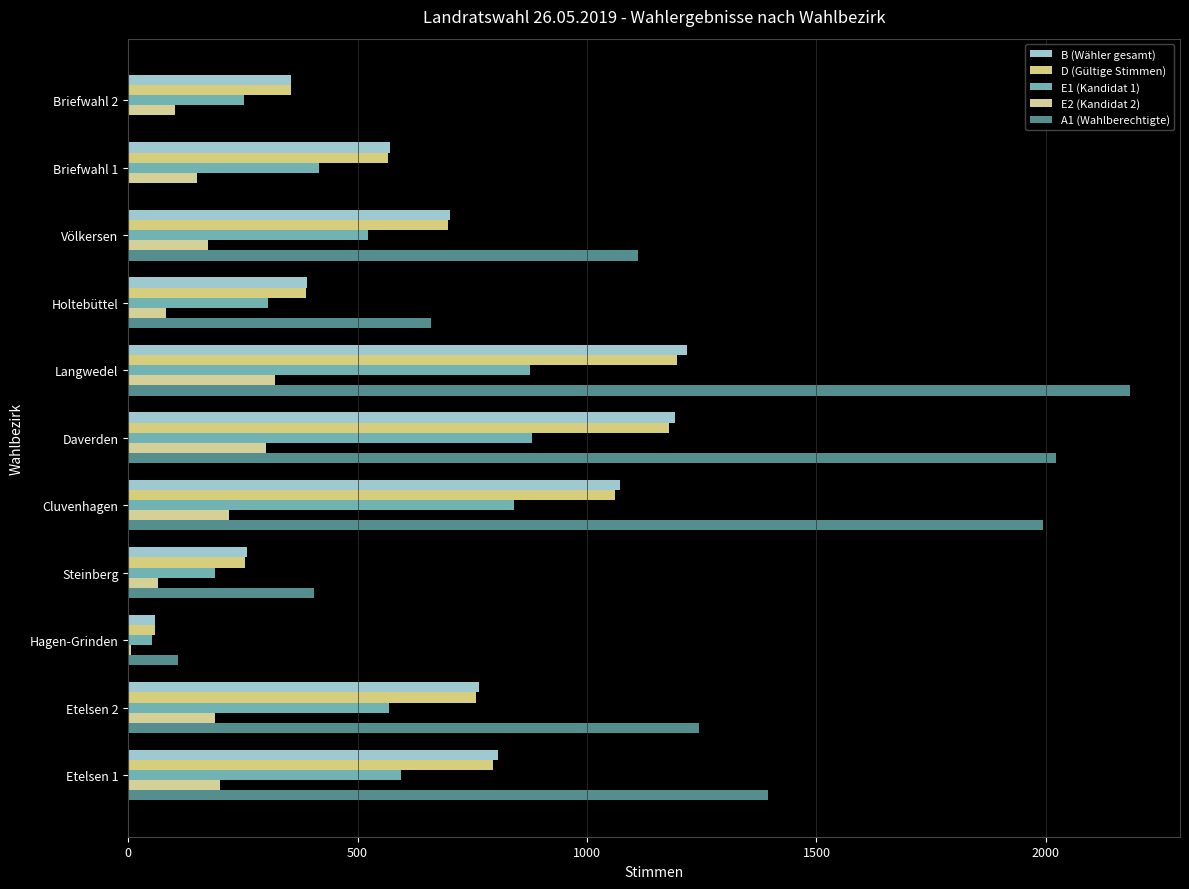

What is the difference between the second highest and minimum values in the D (Gültige Stimmen) series?

1121